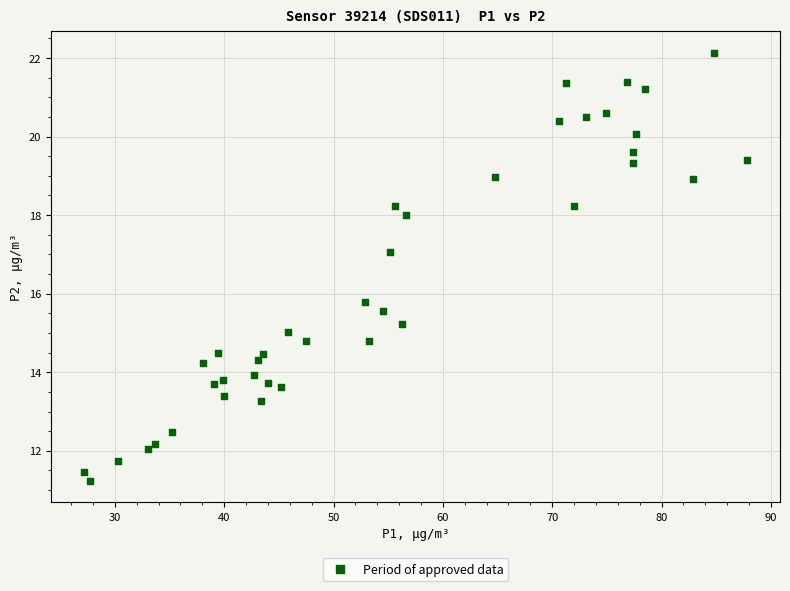

What is the range of Y values (max minus min)?

10.9